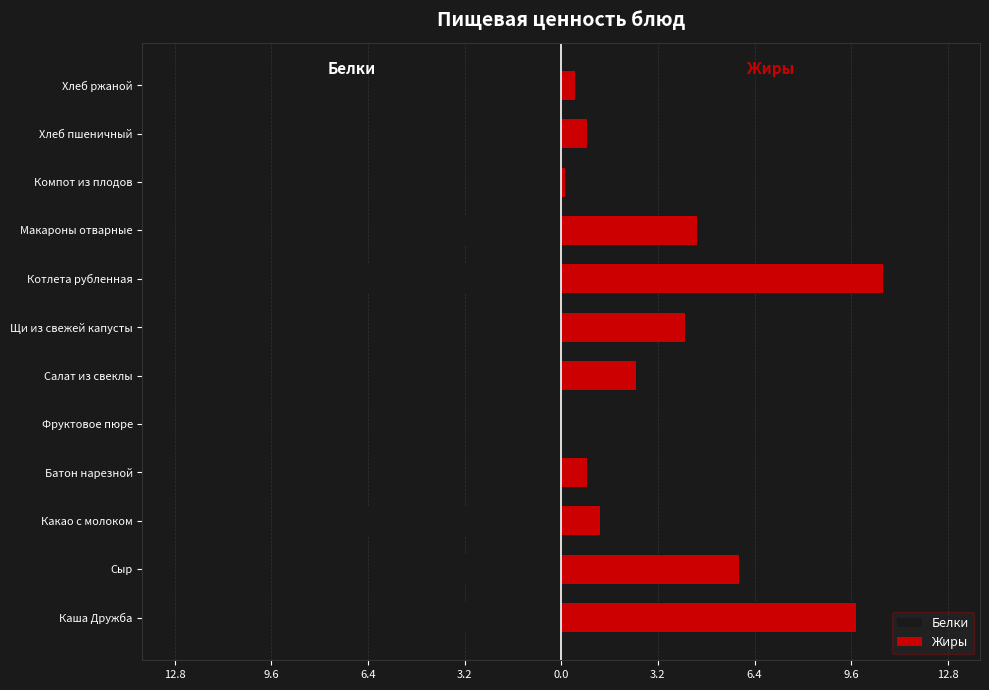

List the series in order of their peak value, highest first.

Жиры, Белки